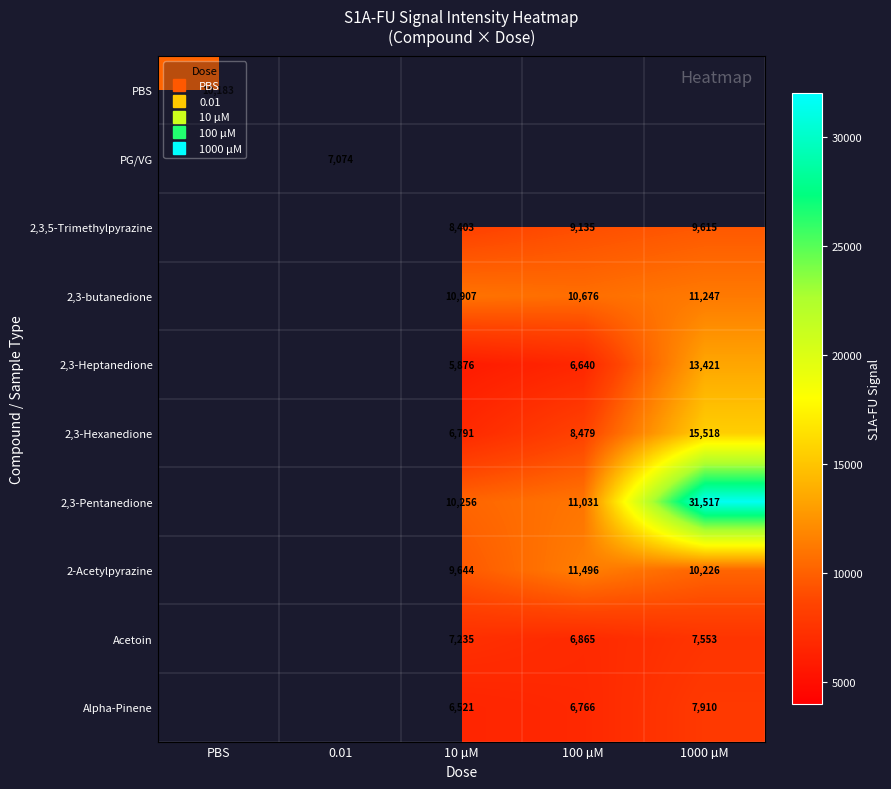

How many positive values does the Acetoin series have?

3